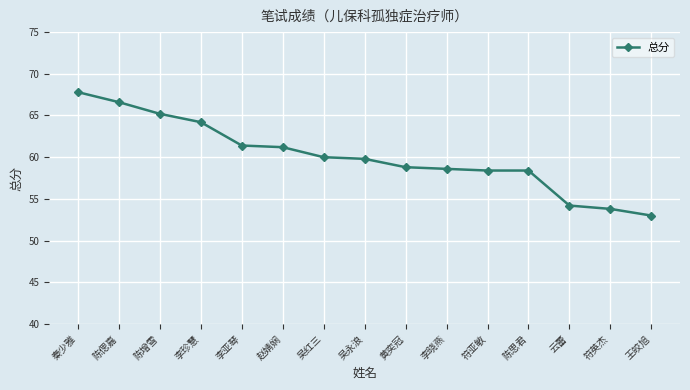

What is the value of the 12th point from the left?

58.4